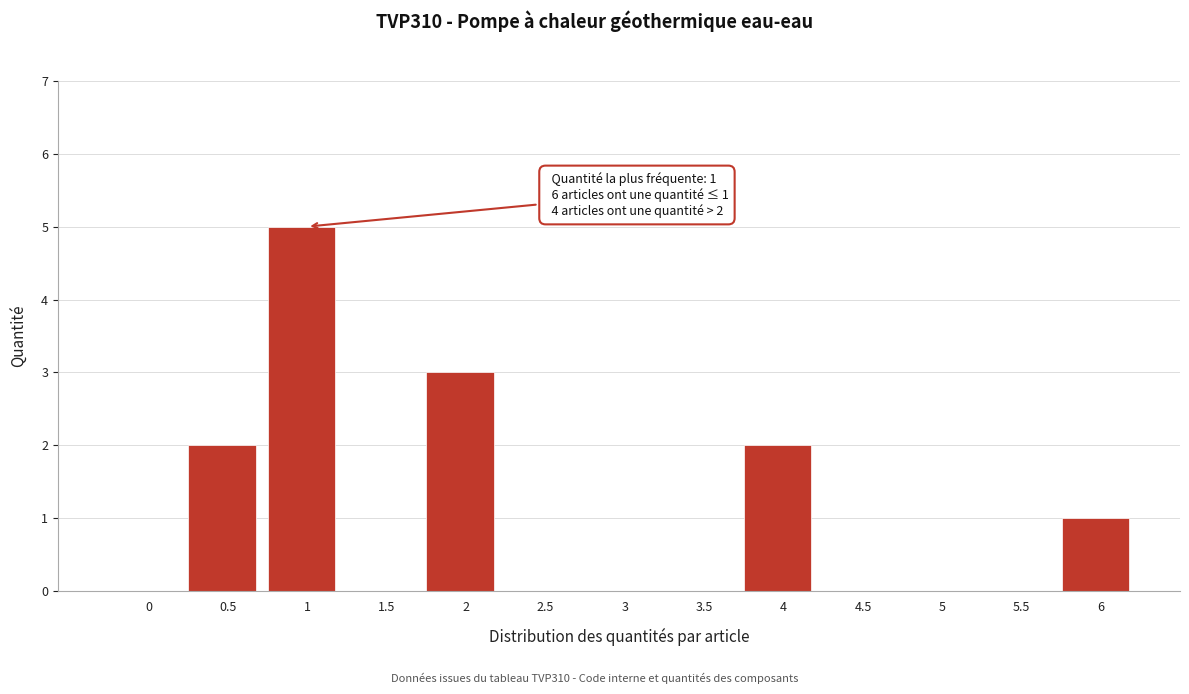

Reading left to right, transcribe all the data shown in this chart.

0=0	0.5=2	1=5	1.5=0	2=3	2.5=0	3=0	3.5=0	4=2	4.5=0	5=0	5.5=0	6=1